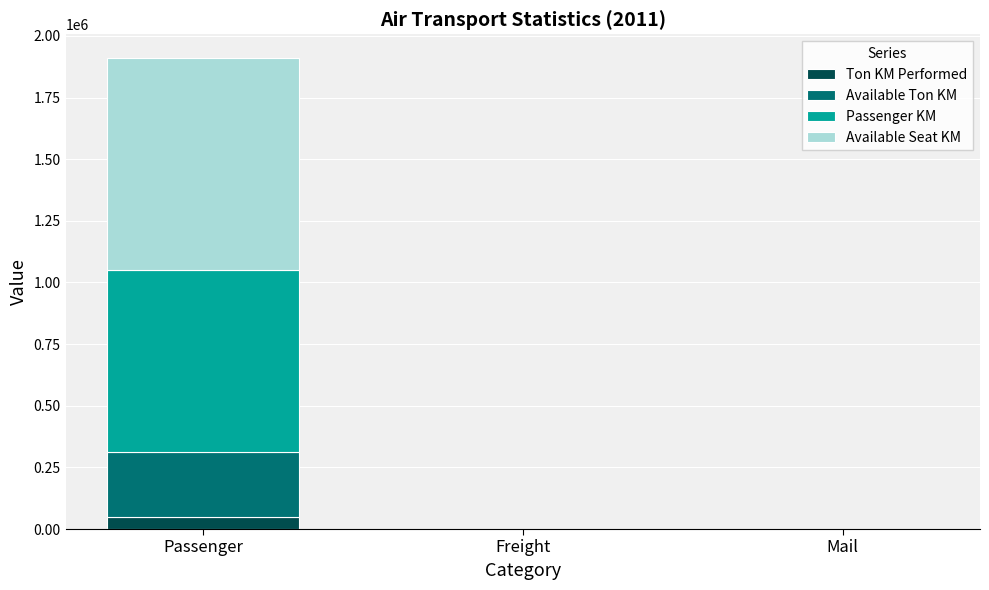

Are the bars grouped side by side (vs. stacked)?

No